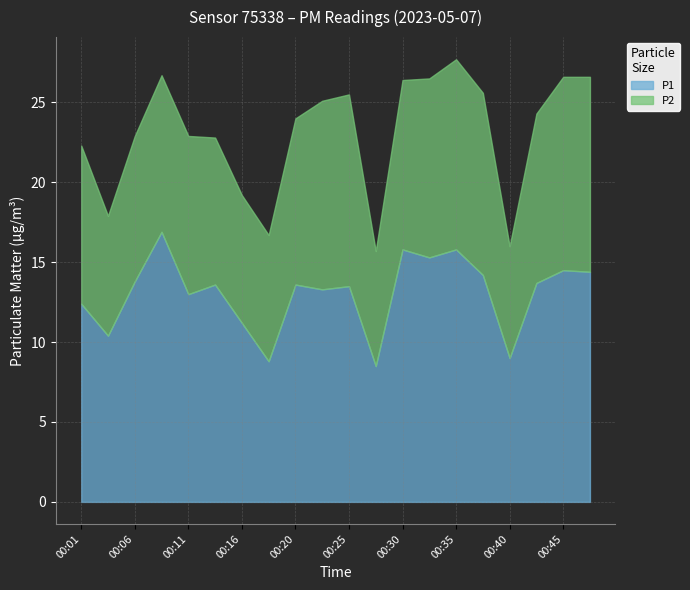

Which series has the widest spread of values?

P1